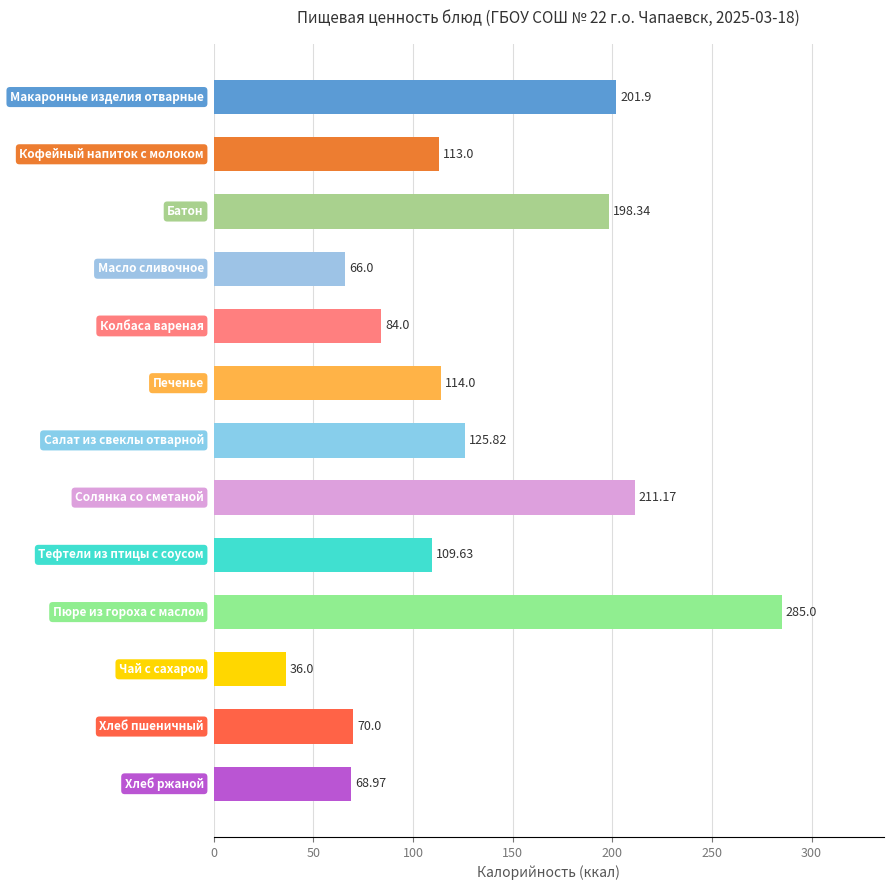

What is the difference between the second highest and minimum values?

175.2